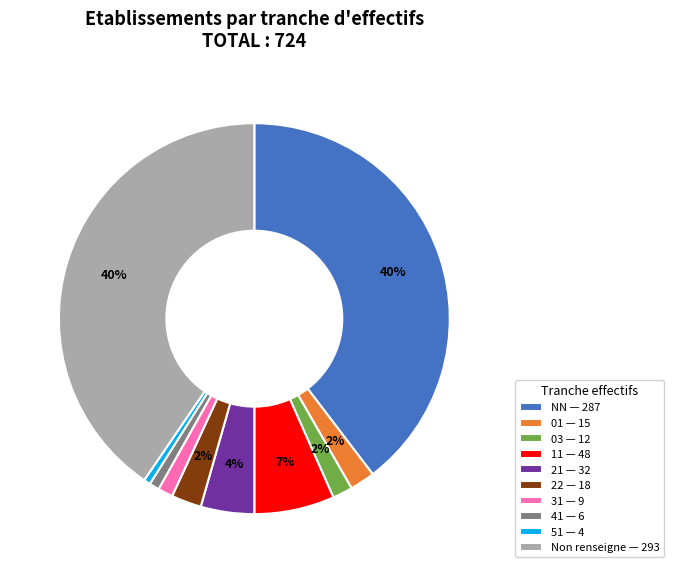

The 22 — 18 slice represents 16% of the pie. True or false?

False